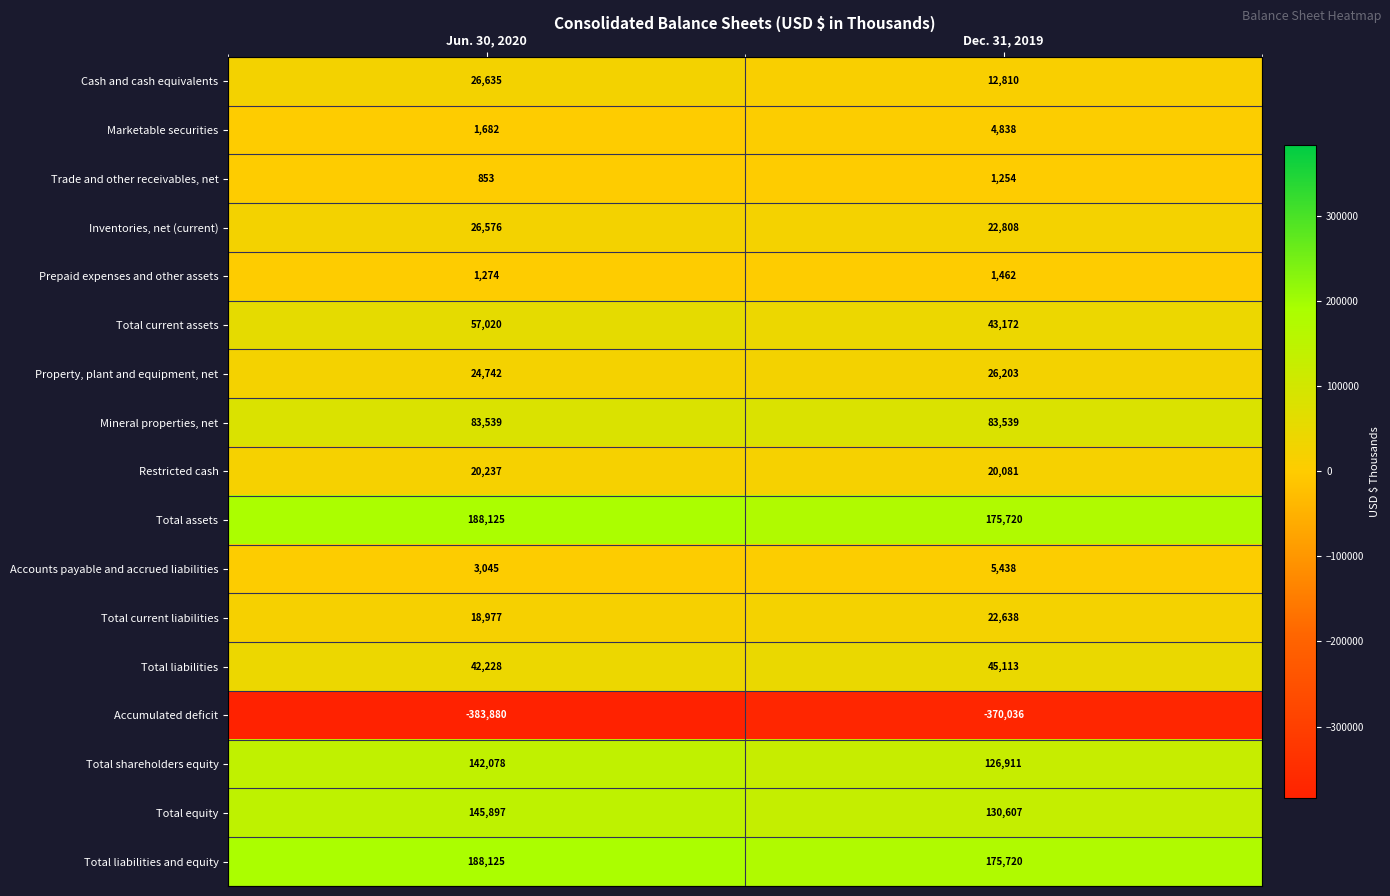

The Total equity series shows 30950 at Dec. 31, 2019. True or false?

False